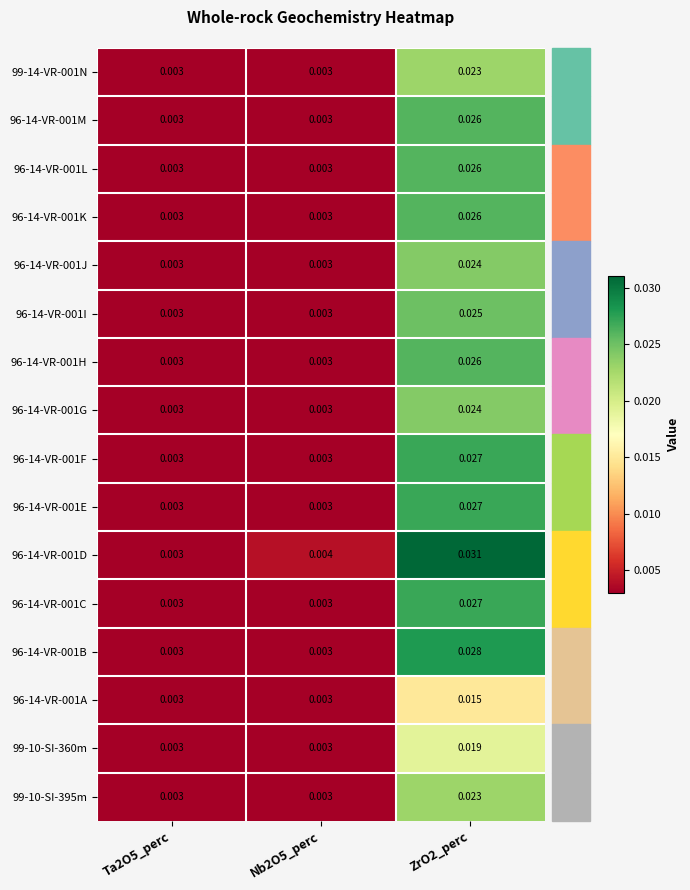

Is the value of 96-14-VR-001M at Nb2O5_perc greater than the value of 96-14-VR-001F at ZrO2_perc?

No